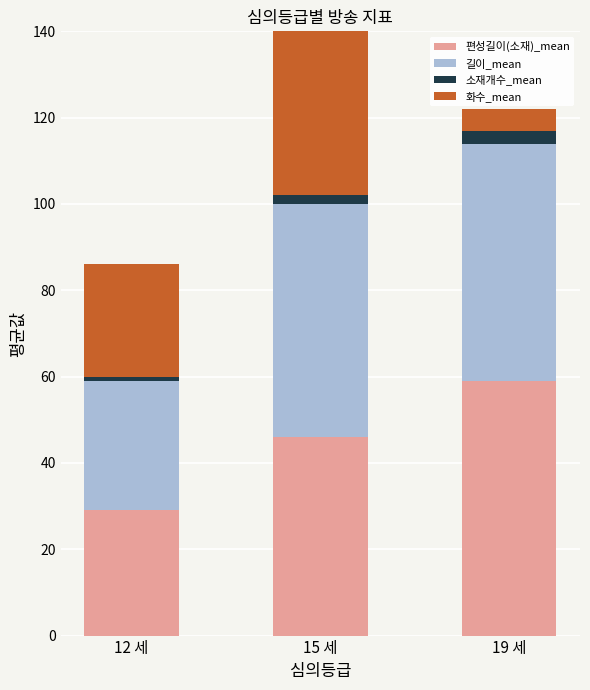

Rank the categories by 화수_mean value from highest to lowest.

15 세, 12 세, 19 세